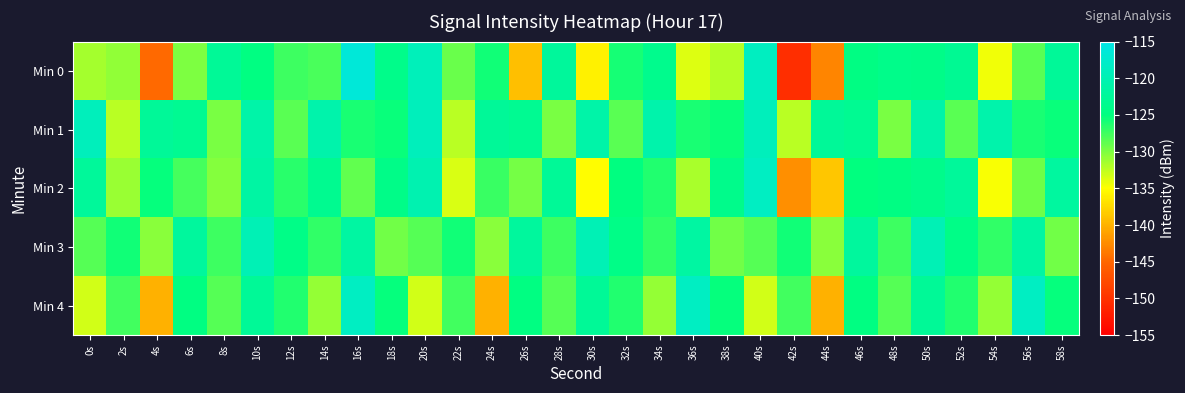

Which series has the widest spread of values?

Min 0